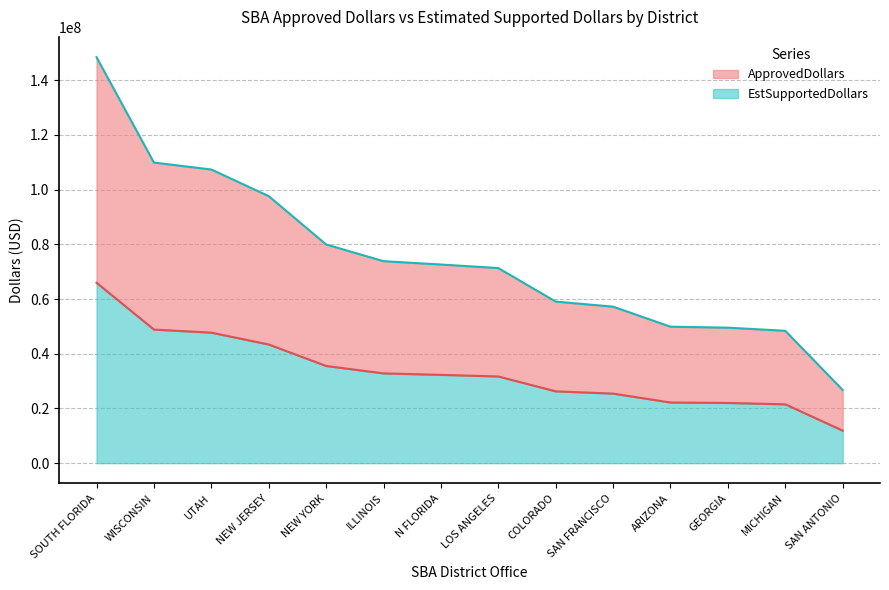

Where is EstSupportedDollars nearest to the value 87582375?

NEW YORK